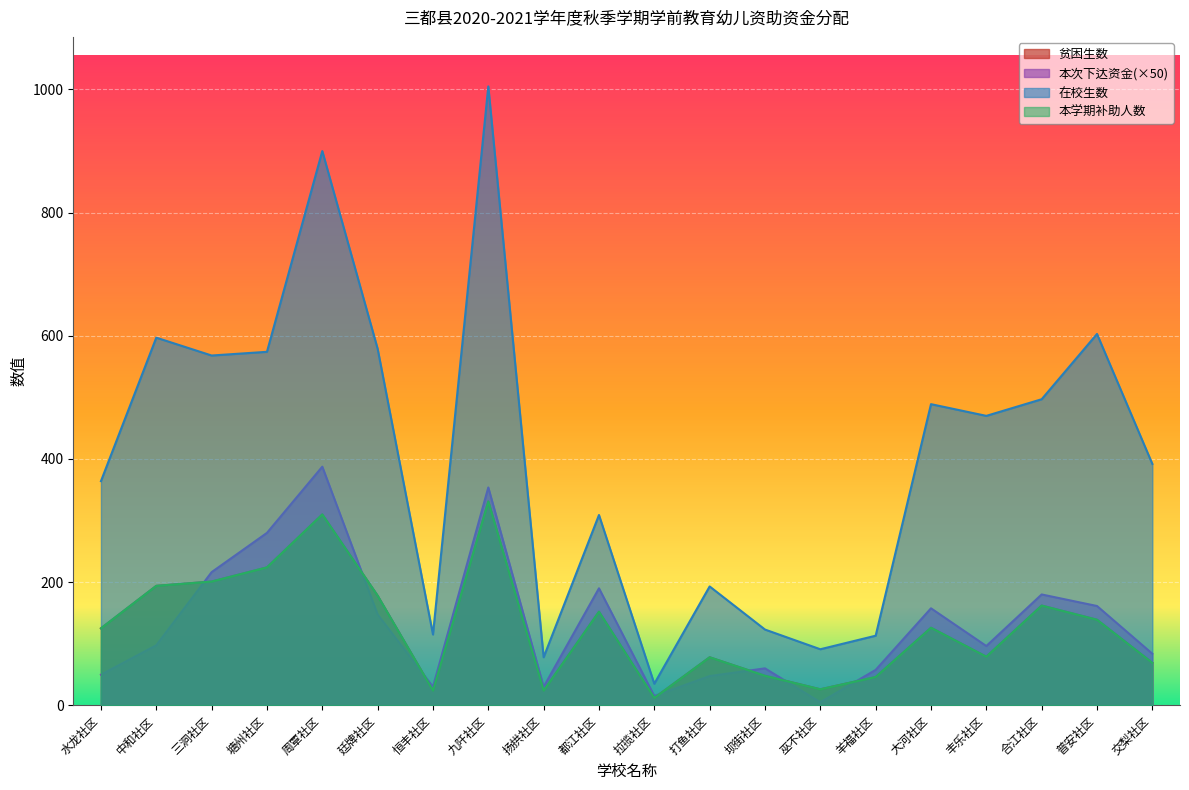

What is the label of the 15th point from the left?

羊福社区